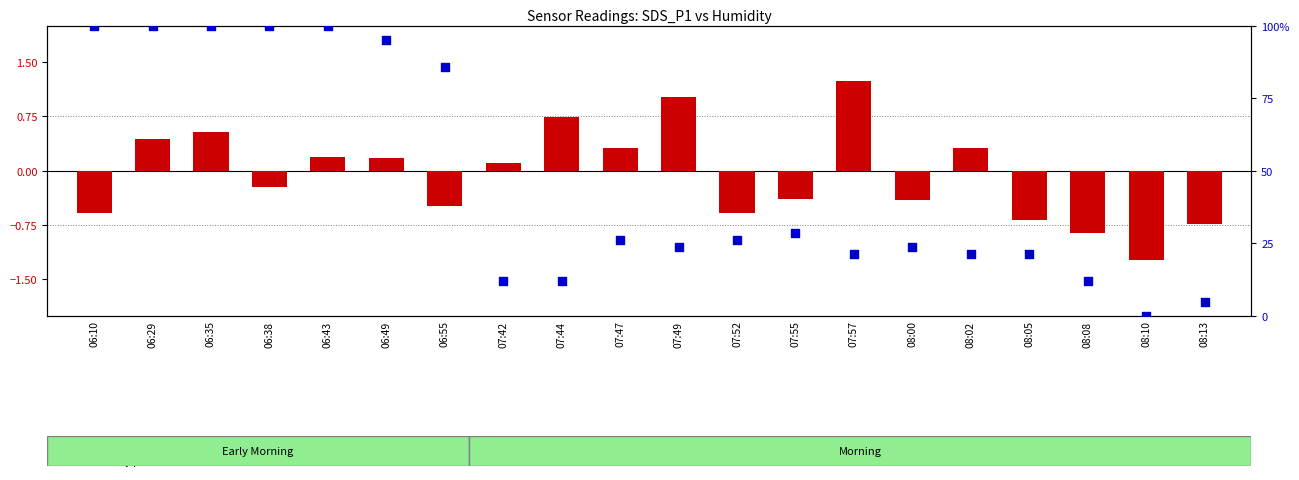

Which series contains the highest Y value?

Humidity (percentile)